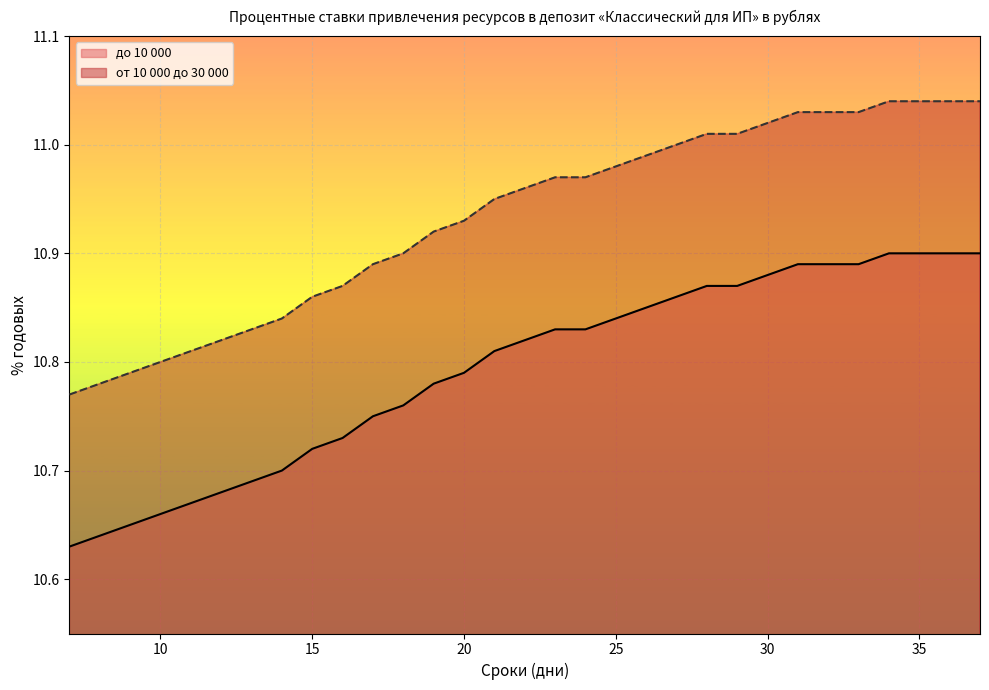

How many lines are shown in the chart?

2